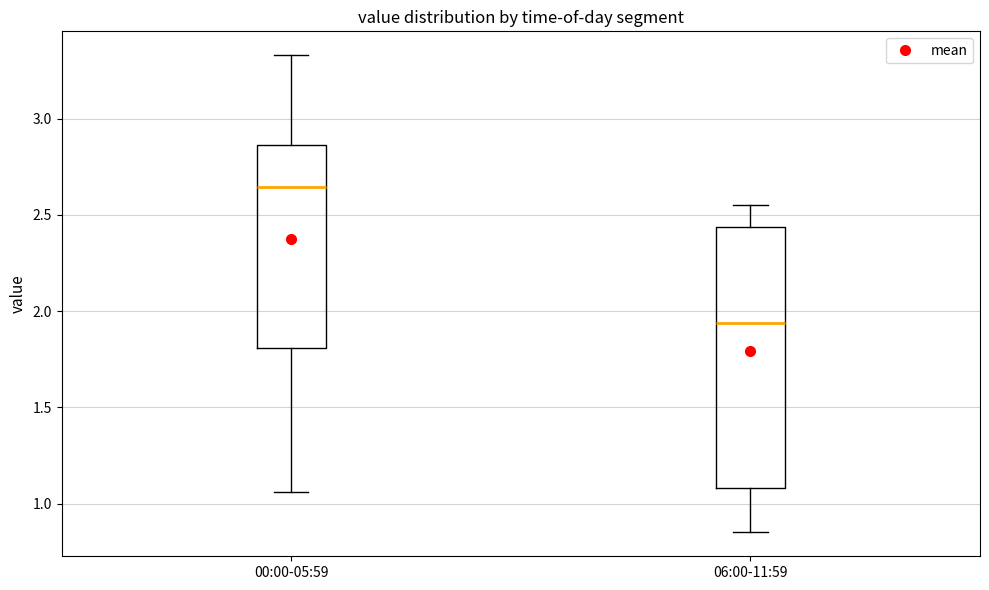

Where is the lower edge of the box for 06:00-11:59 on the y-axis? The values are not printed on the chart, so give them approximately, as read against the axis.

1.10